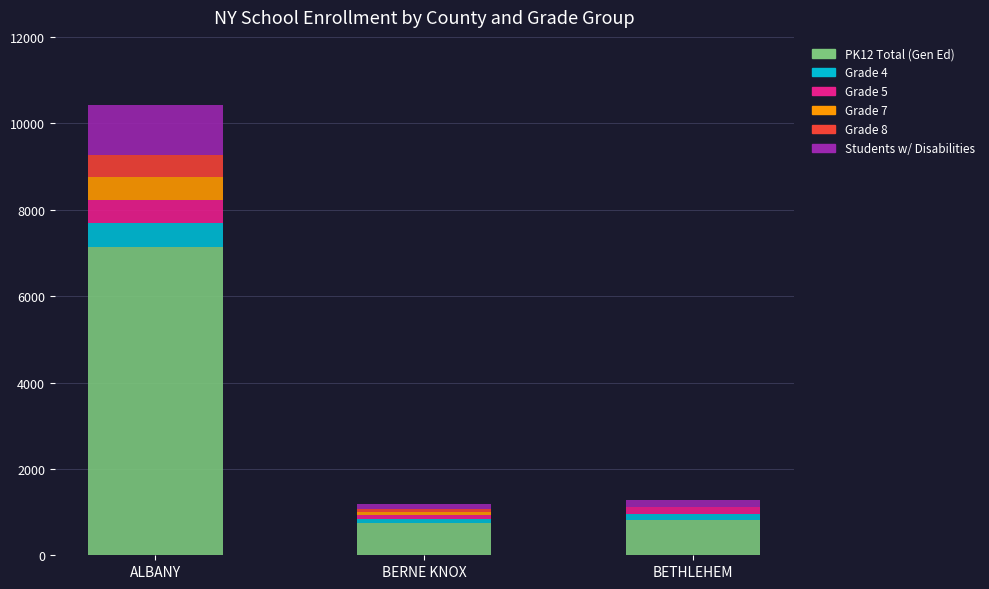

At which category is the sum across all series the highest?

ALBANY